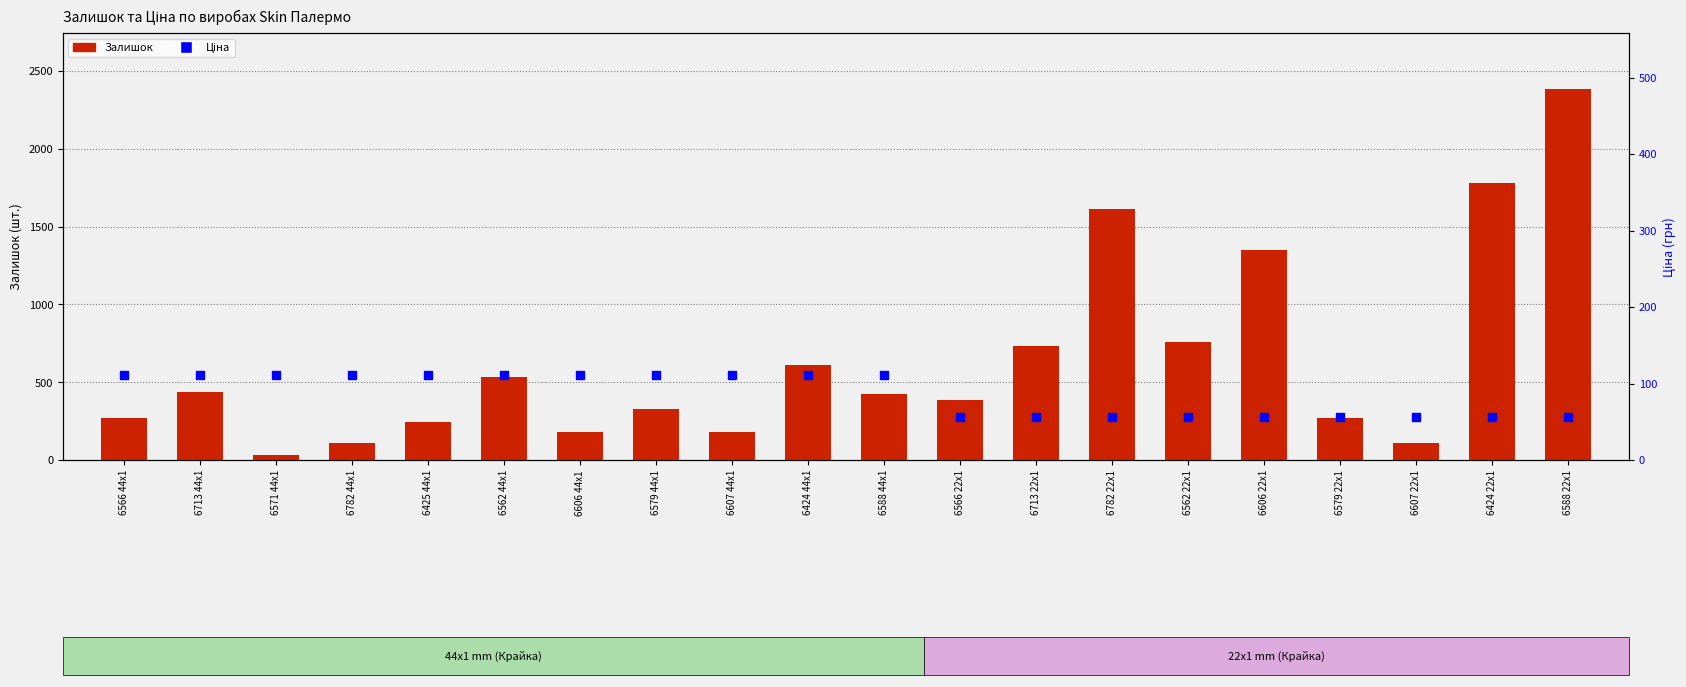

What are all the series names shown in the legend?

Залишок, Ціна